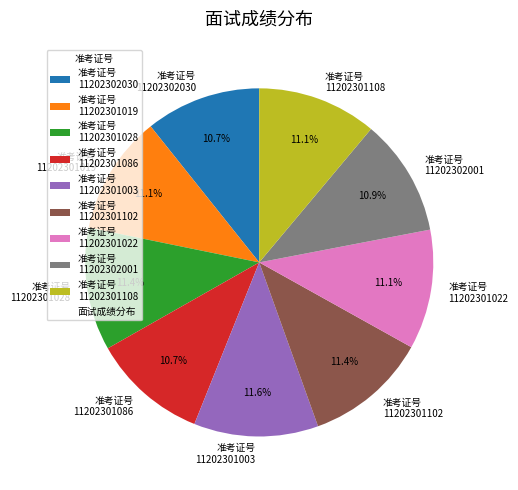

What portion of the pie excludes 准考证号 11202301086?

89.3%